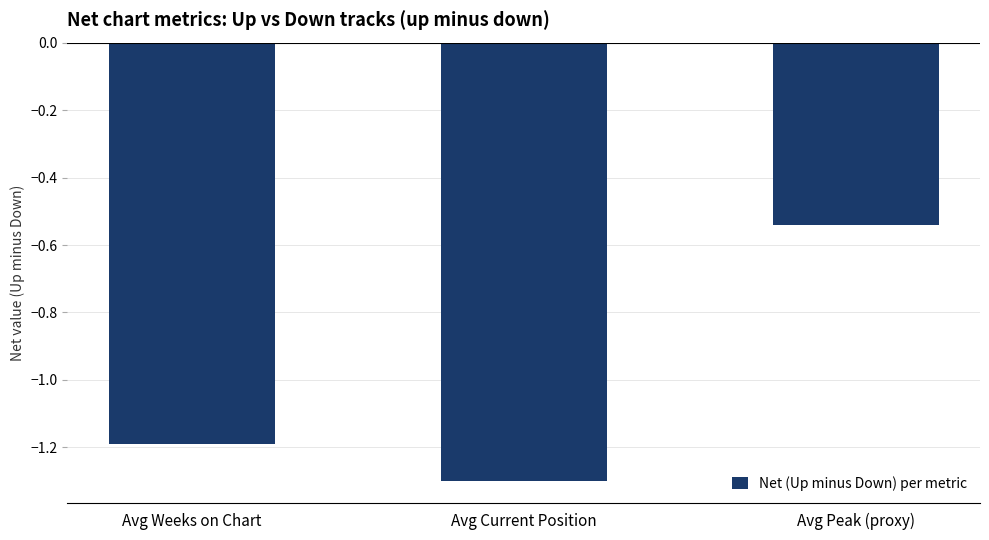

What is the label of the 2nd bar from the right?

Avg Current Position